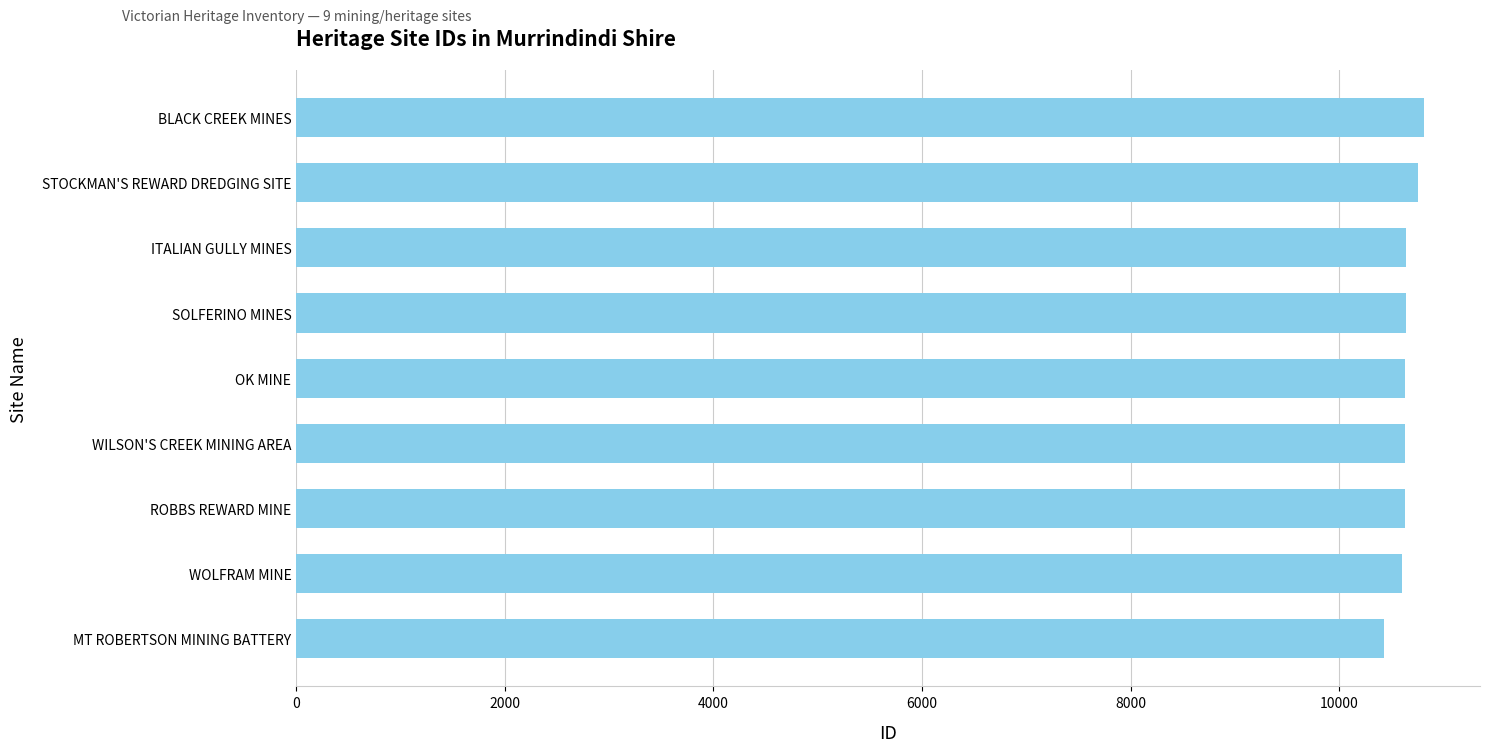

What is the approximate value at OK MINE, to the nearest 5?

10635